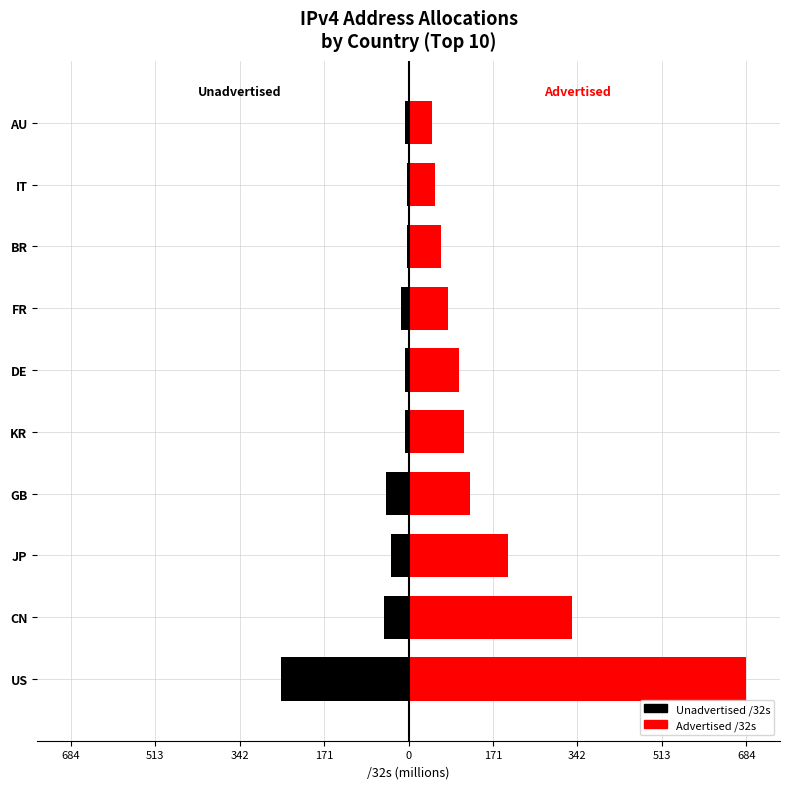

Which series has the widest spread of values?

Advertised /32s